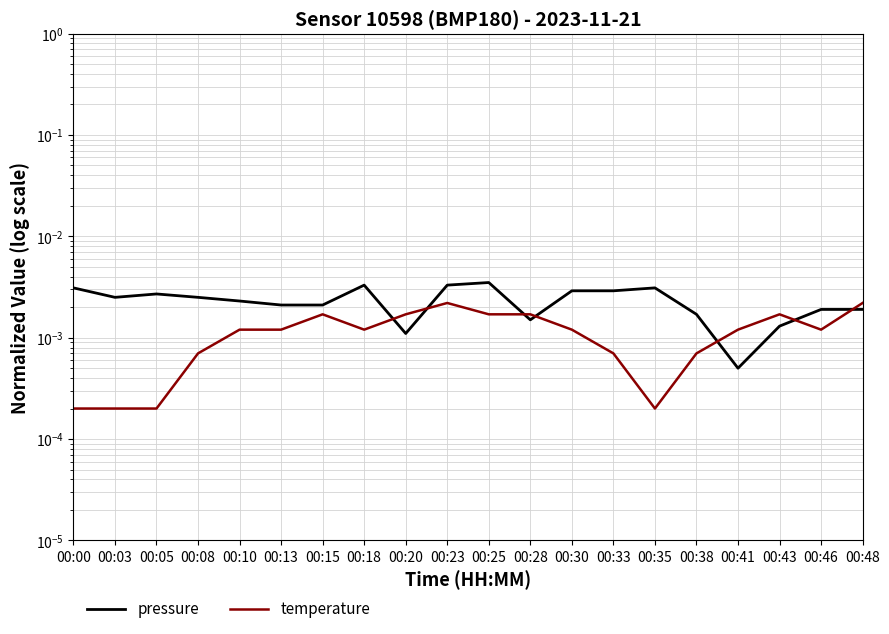

Rank the series at 00:28 from highest to lowest value.

temperature, pressure